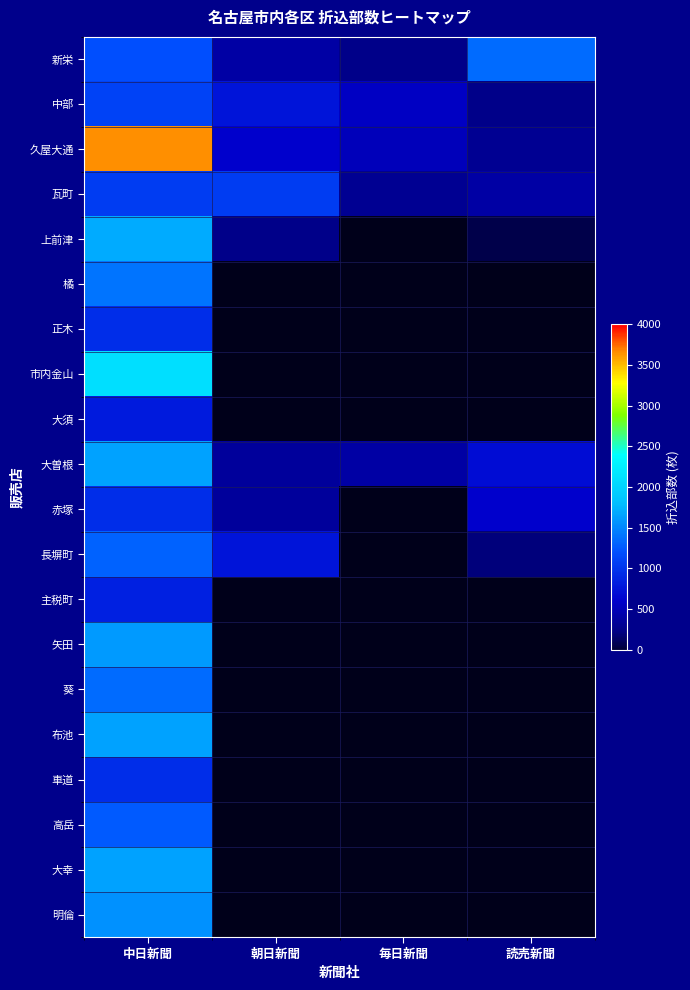

Rank the series by their maximum value, from lowest to highest.

大須, 主税町, 正木, 赤塚, 車道, 瓦町, 中部, 高岳, 長塀町, 新栄, 葵, 橘, 明倫, 矢田, 大曽根, 布池, 大幸, 上前津, 市内金山, 久屋大通